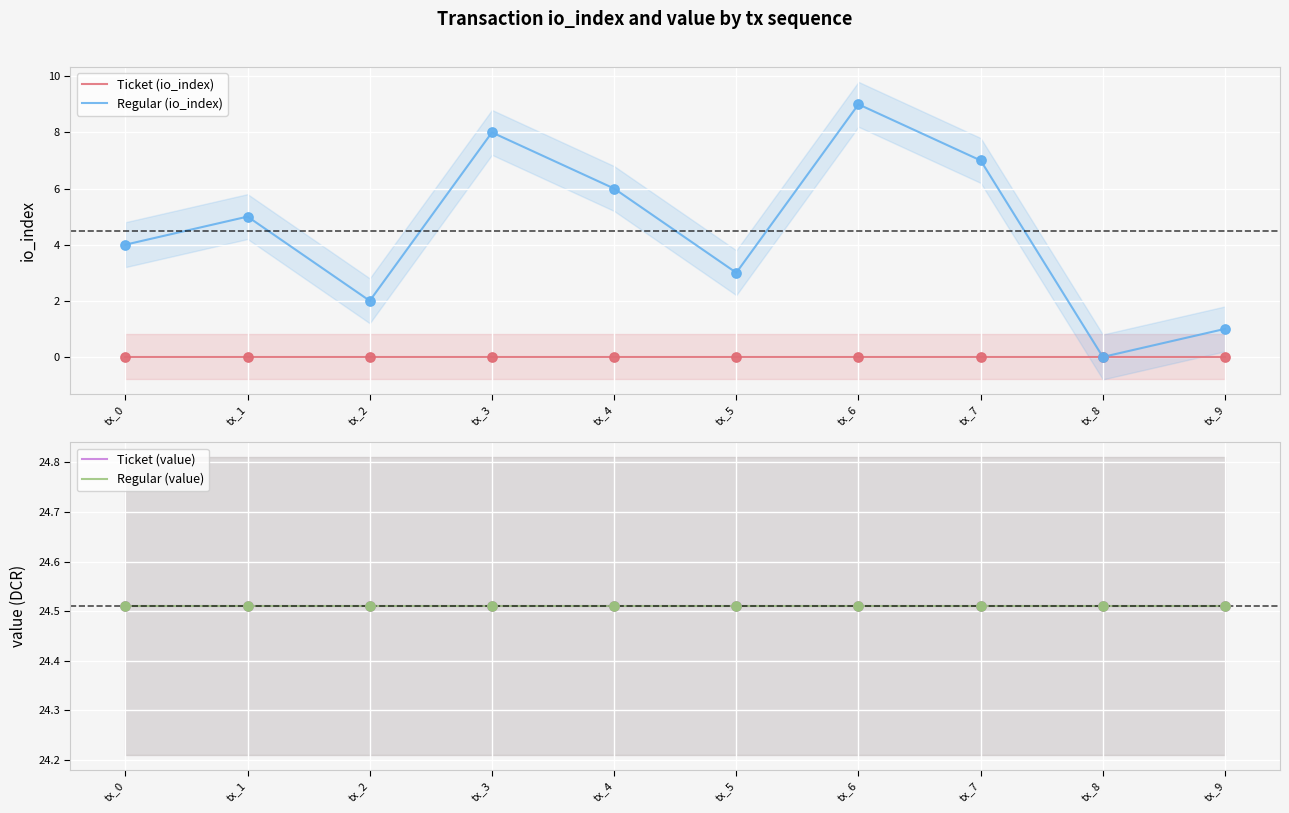

Which series has the largest total across all categories?

Ticket (value)